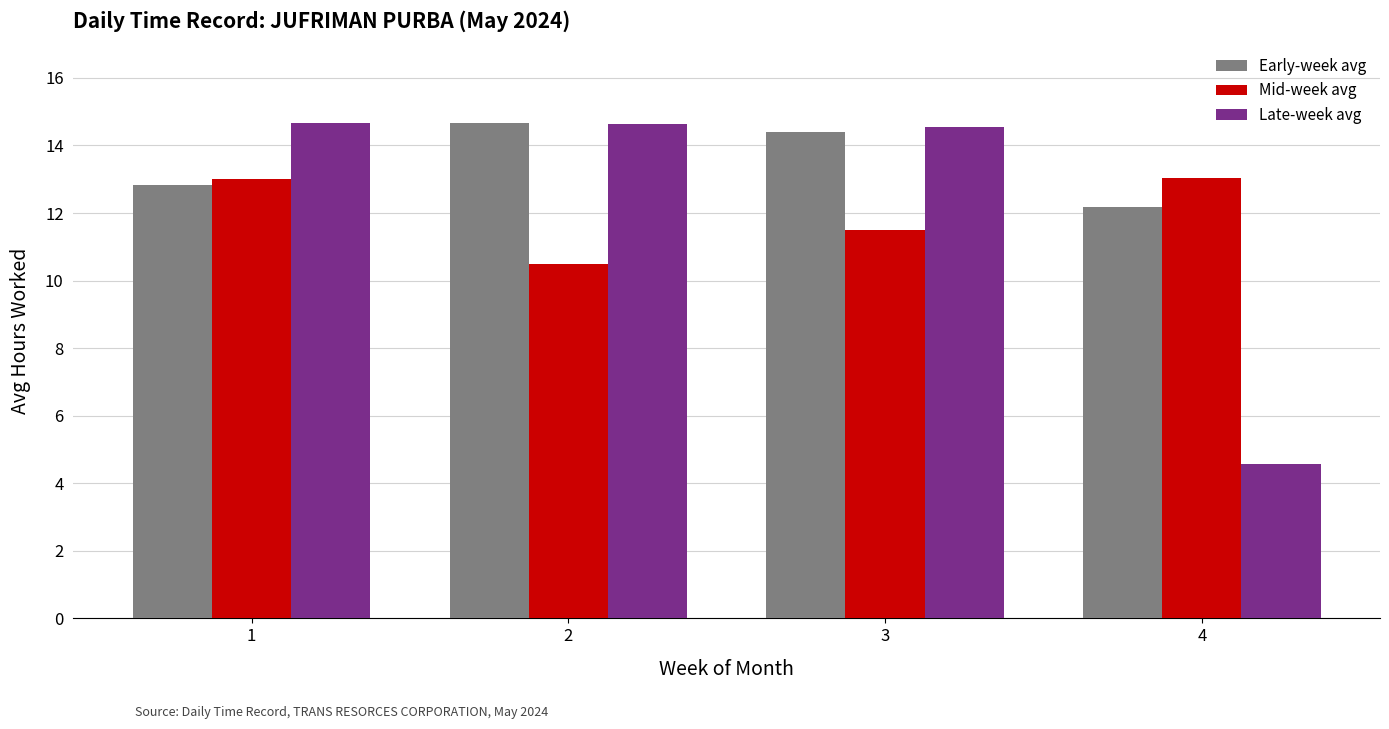

How many values in the Late-week avg series exceed 14?

3